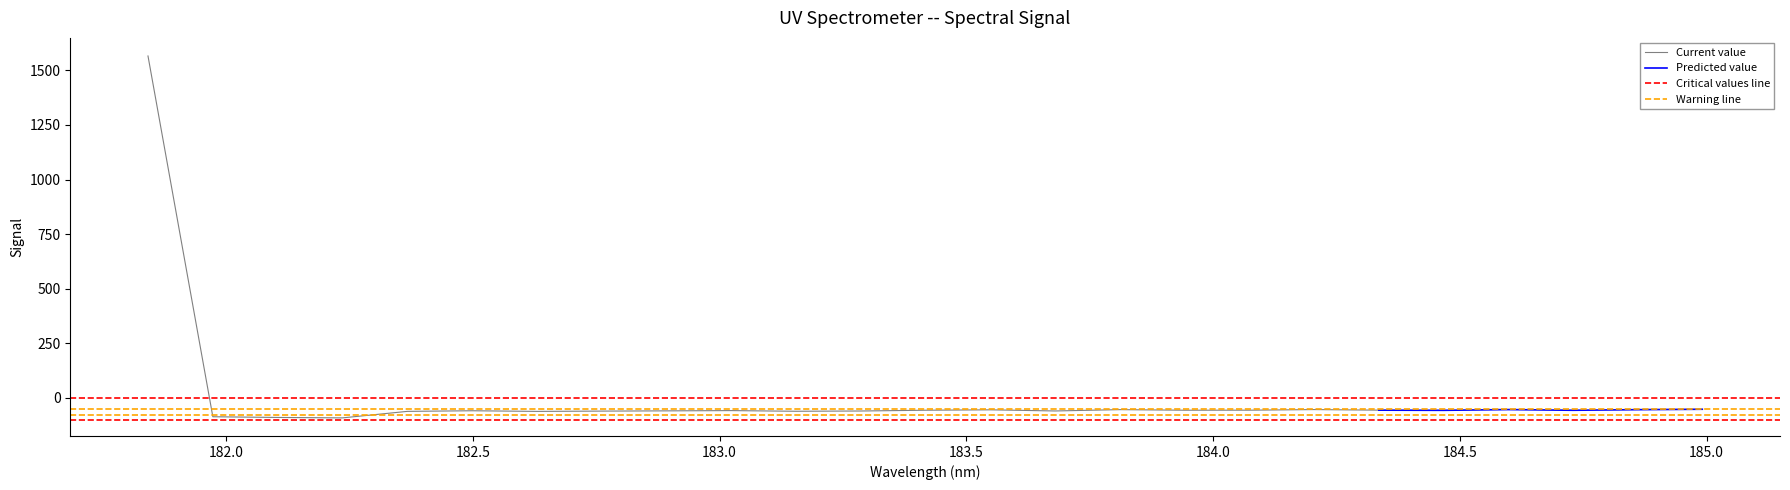

Is this an area chart (filled region under the line)?

No